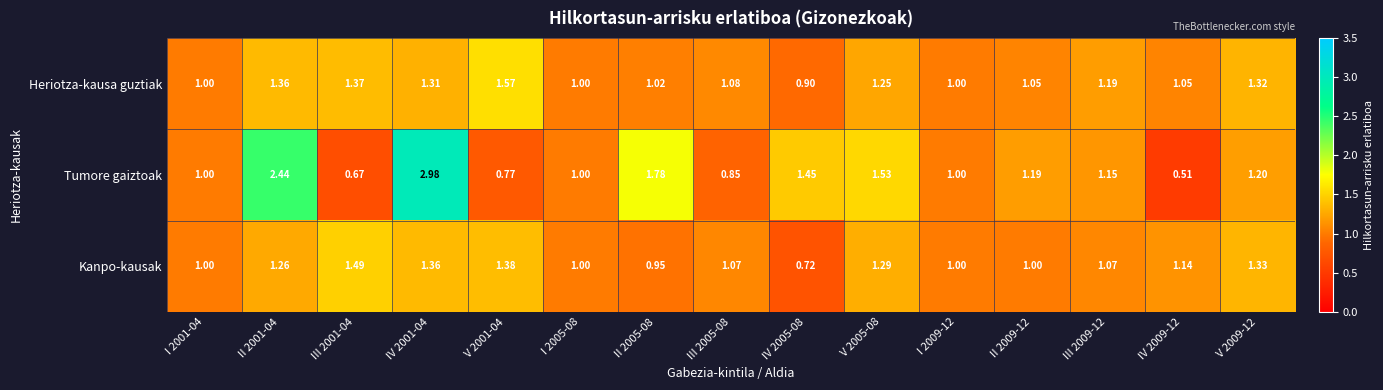

Which series has the largest range (max minus min)?

Tumore gaiztoak